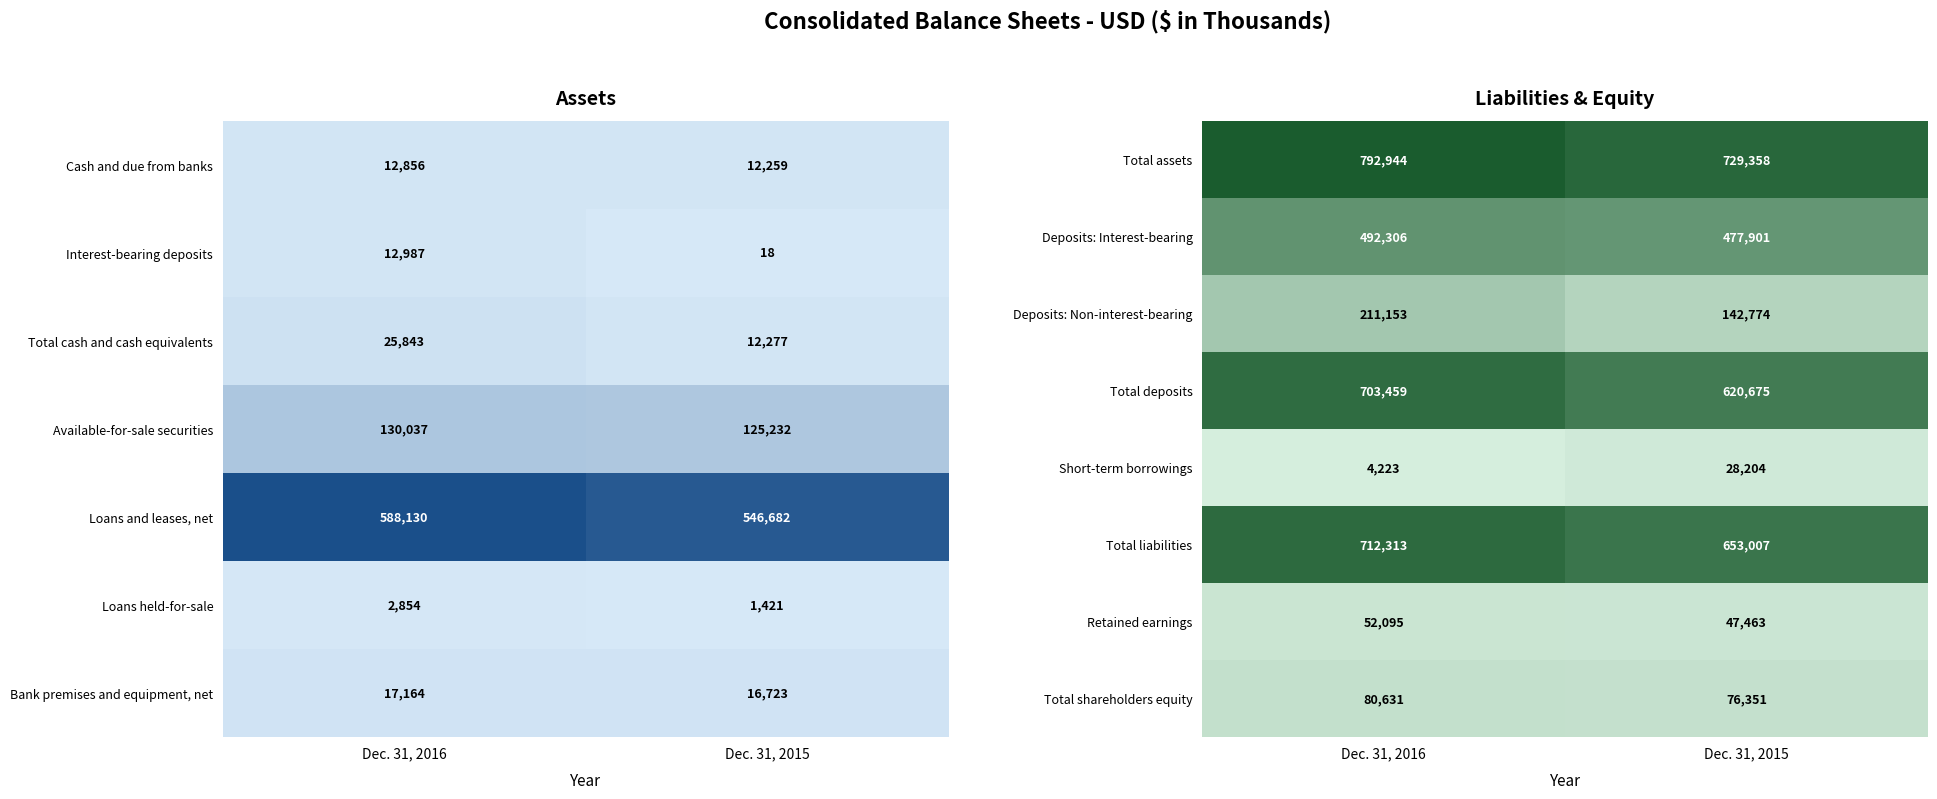

What is the highest value of the Short-term borrowings series?

28204